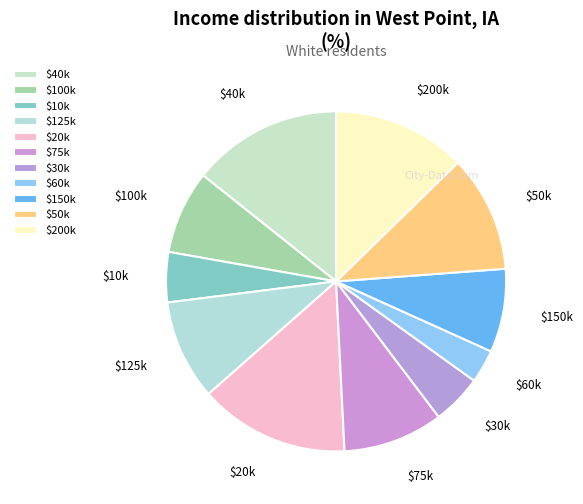

Which category has the smallest portion of the pie?

$60k